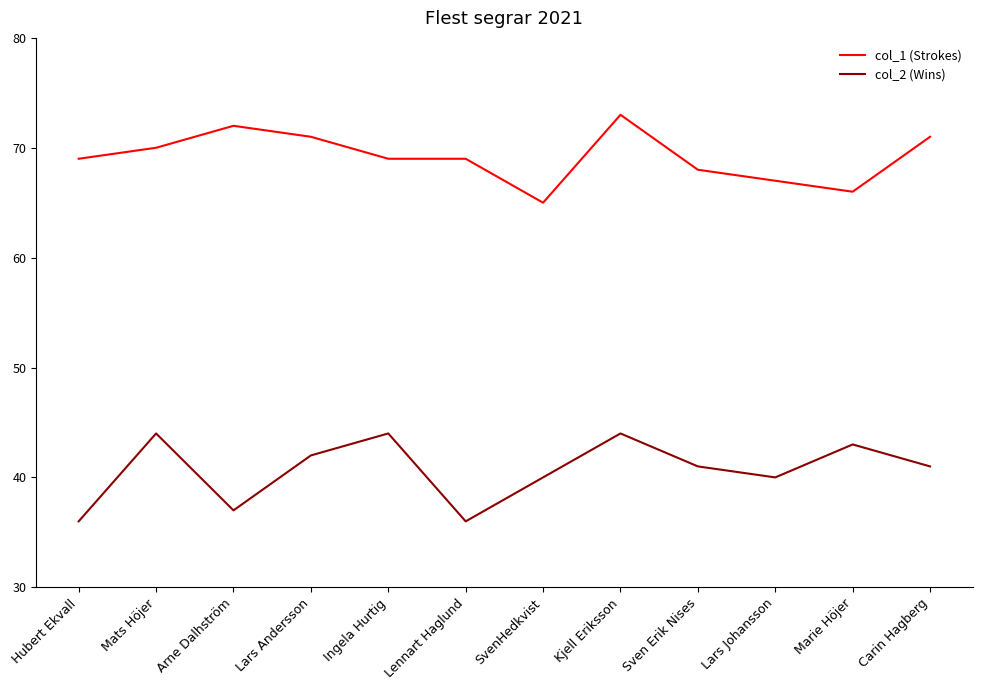

What value does the col_1 (Strokes) series have at SvenHedkvist?

65